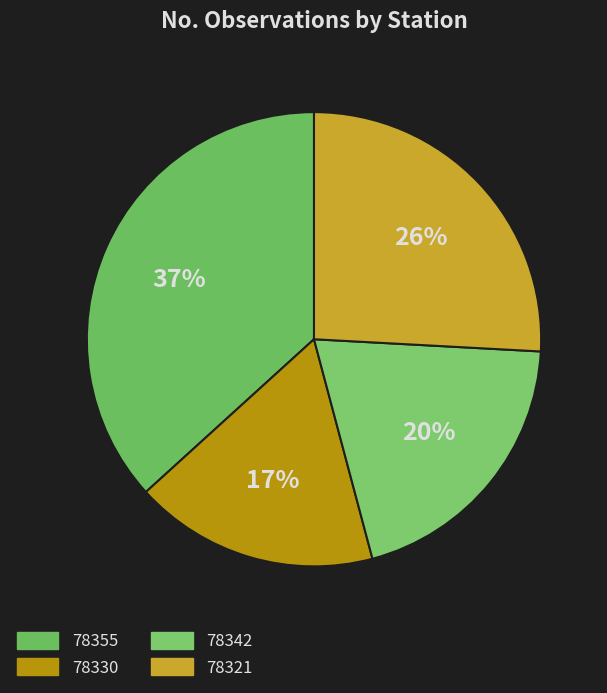

Rank the categories by value from highest to lowest.

78355, 78321, 78342, 78330